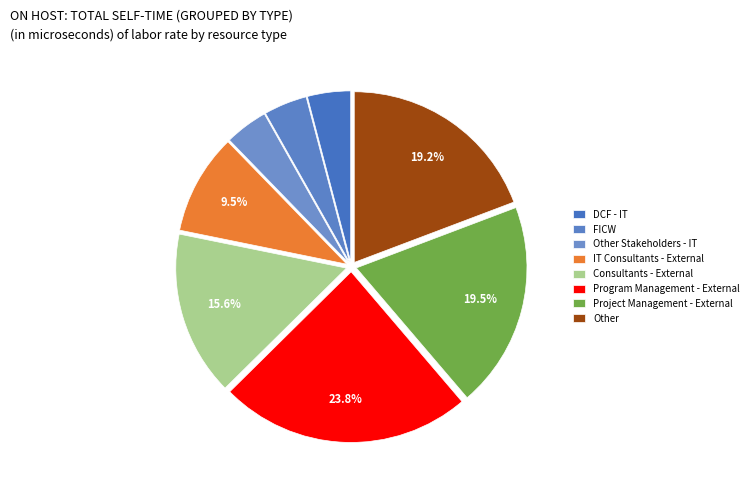

Combined, do Program Management - External and Project Management - External account for over 50%?

No